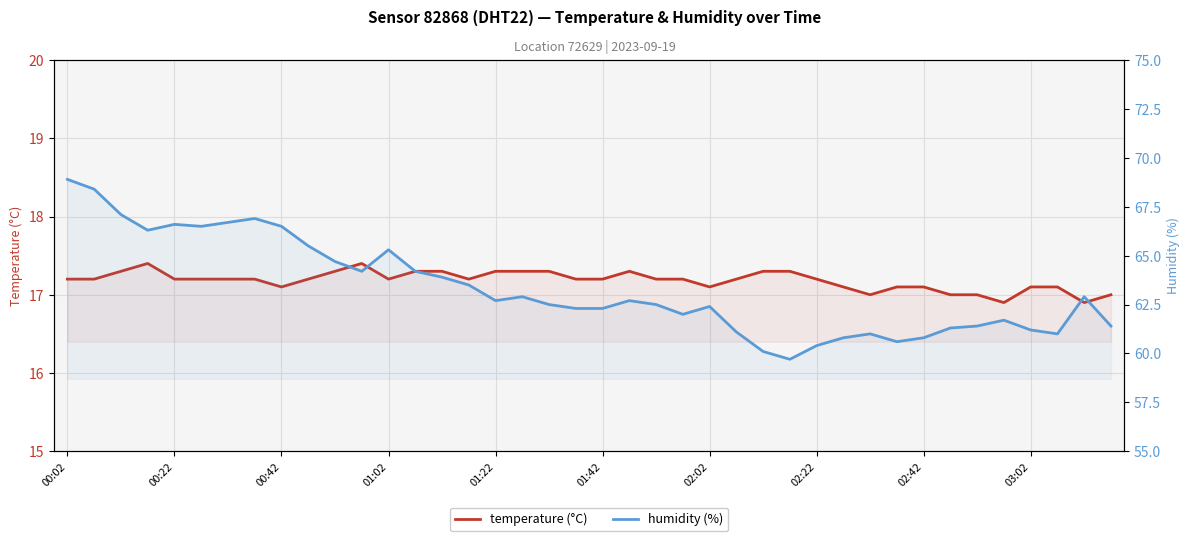

Where is humidity (%) nearest to the value 64?

14